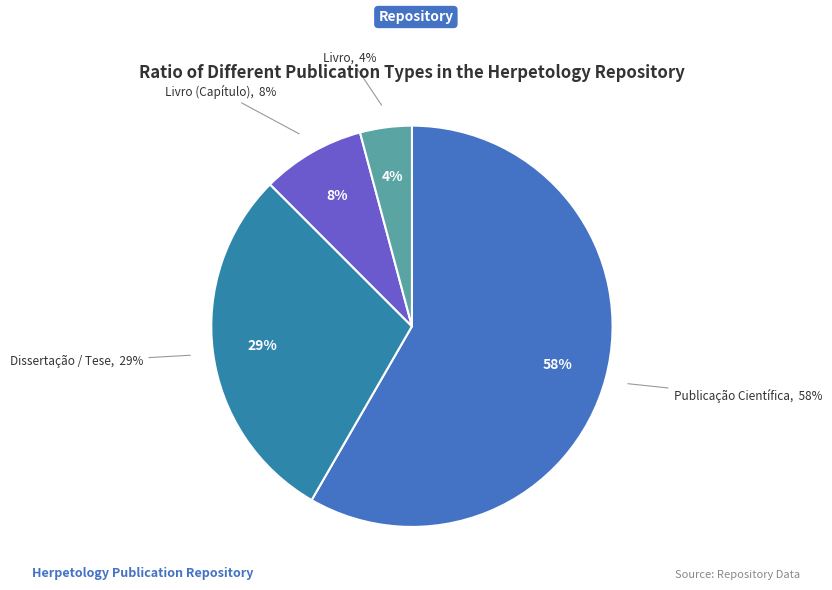

Is Livro (Capítulo) the majority of the pie?

No